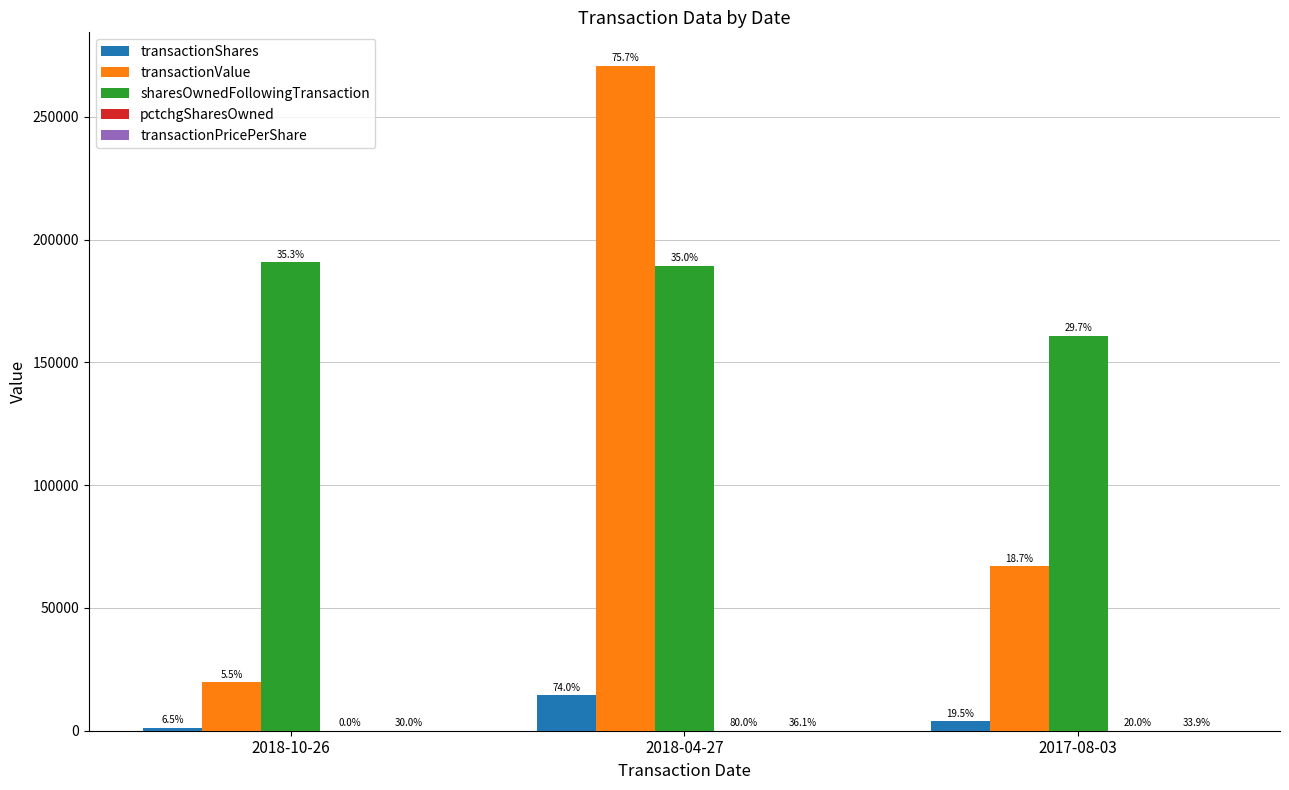

How many groups of bars are there?

3